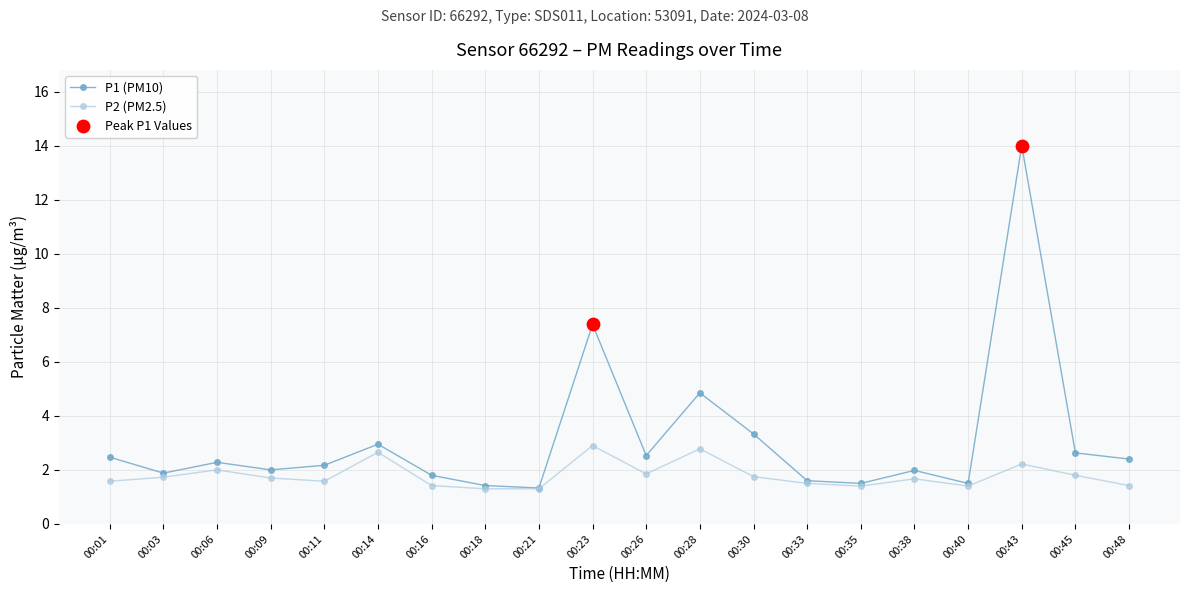

What is the total value across all series at 00:40?

2.9